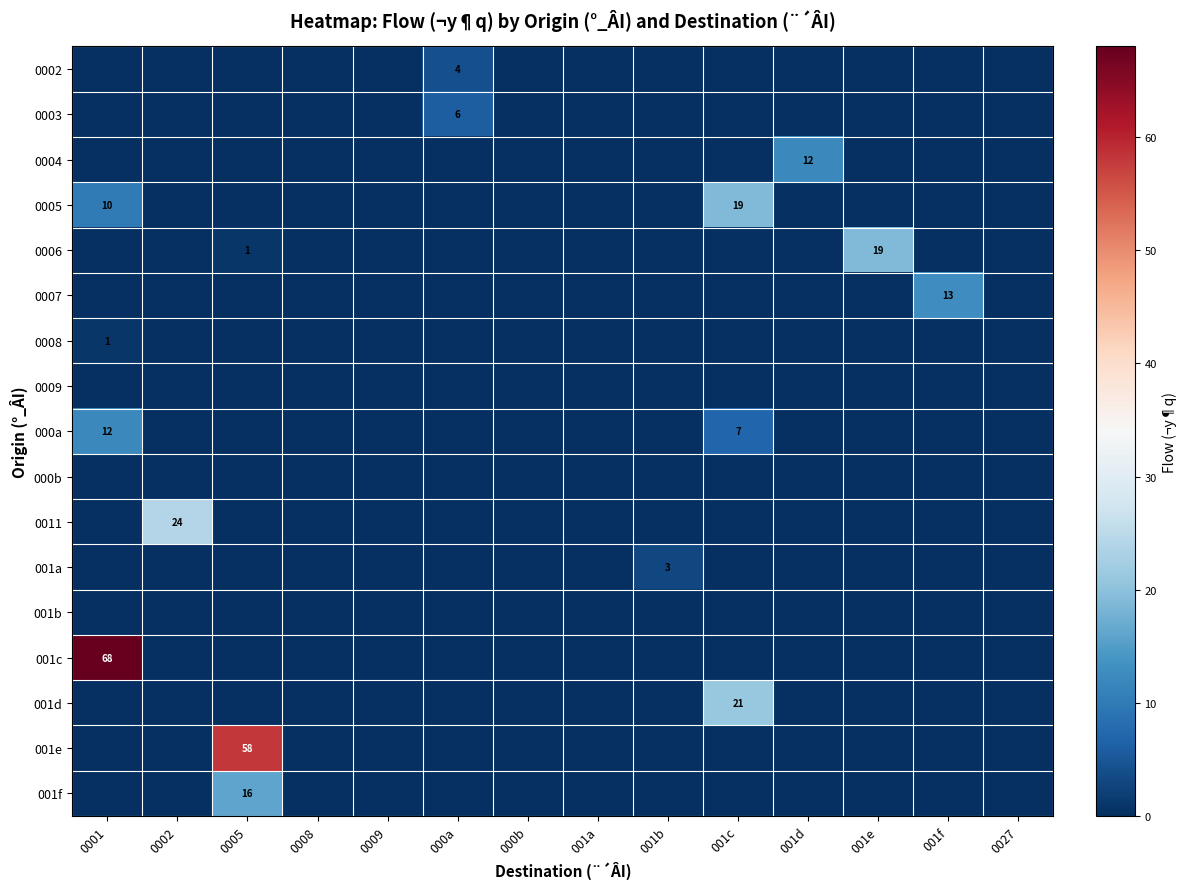

Is the value of 0006 at 0009 greater than the value of 0009 at 001e?

No